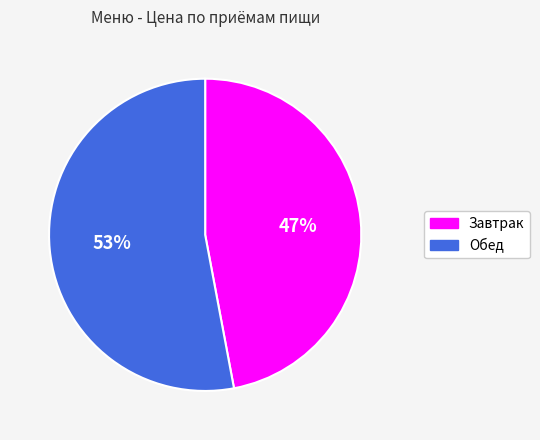

The Обед slice represents 39% of the pie. True or false?

False